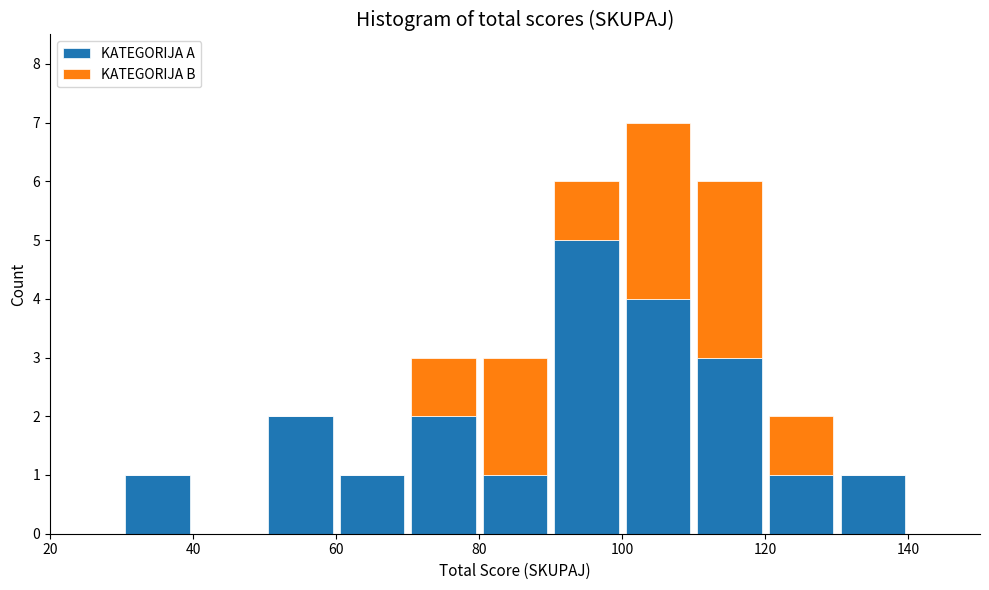

What is the total height of the stacked bar covering 70 to 80 on the x-axis? The values are not printed on the chart, so give them approximately, as read against the axis.

3